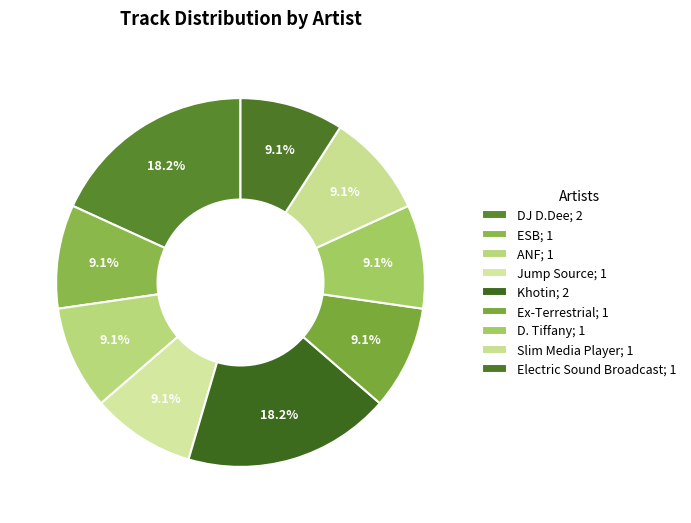

Count the number of slices in the pie.

9